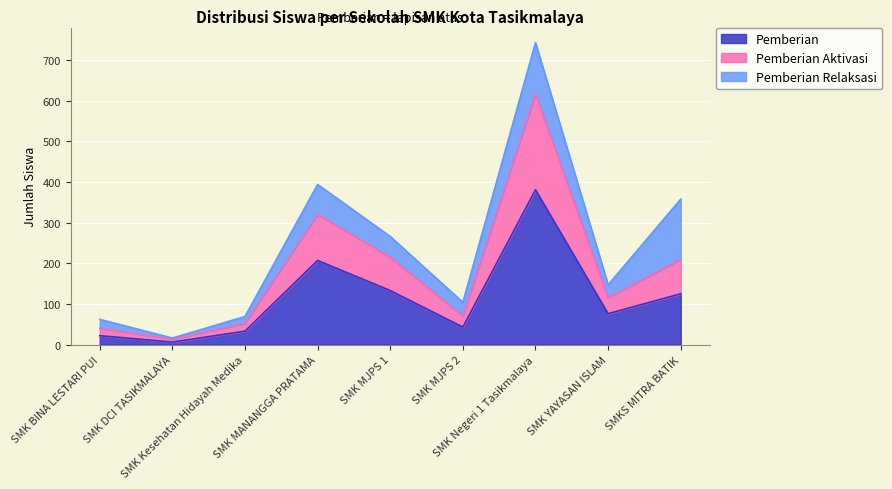

What is the label of the 7th point from the right?

SMK Kesehatan Hidayah Medika